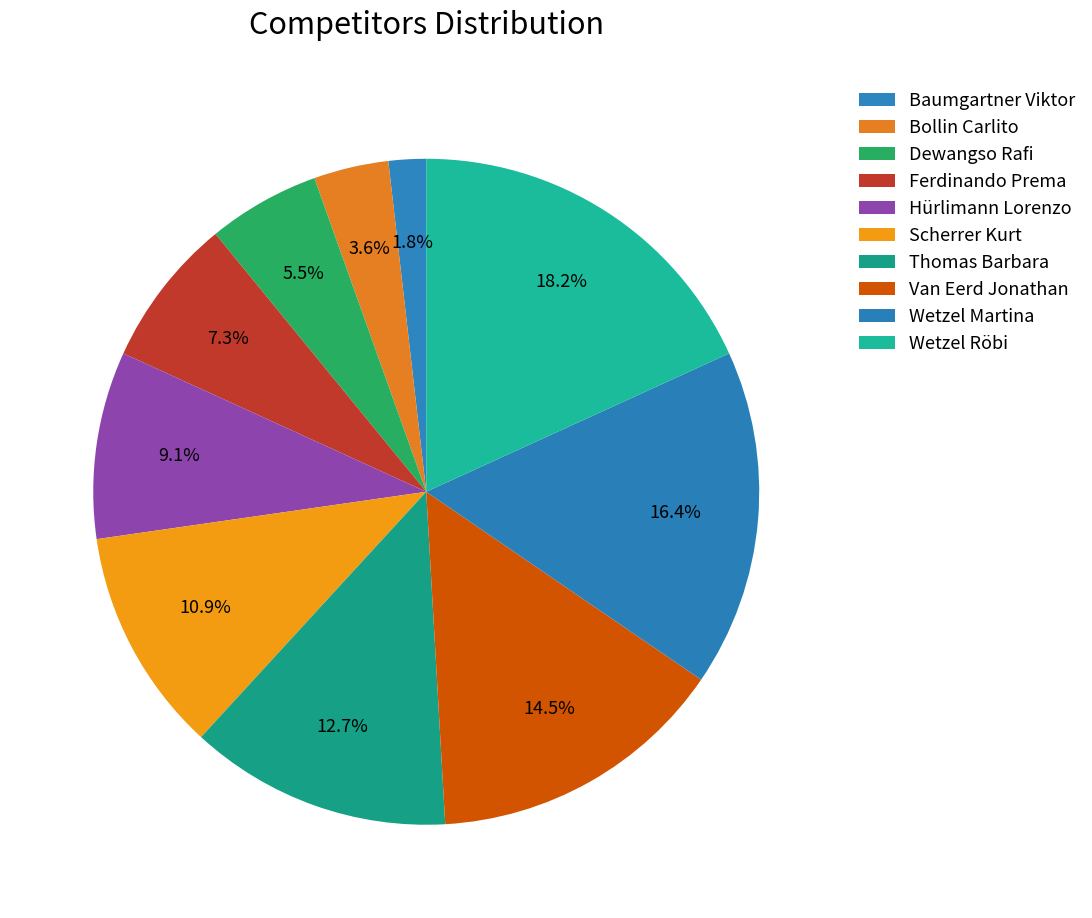

How many segments does this pie chart have?

10